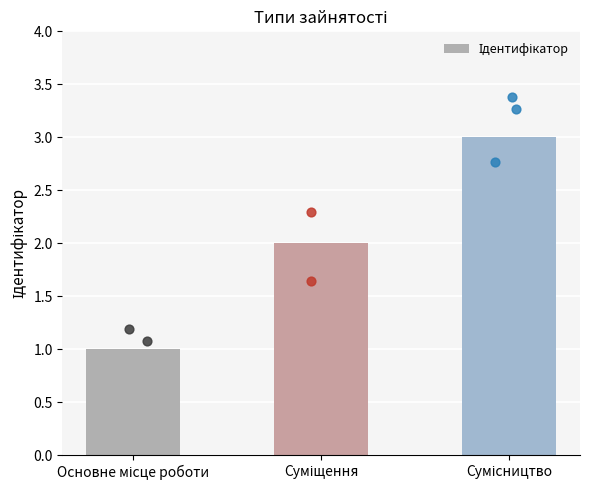

What is the change in value from Основне місце роботи to Суміщення?

+1